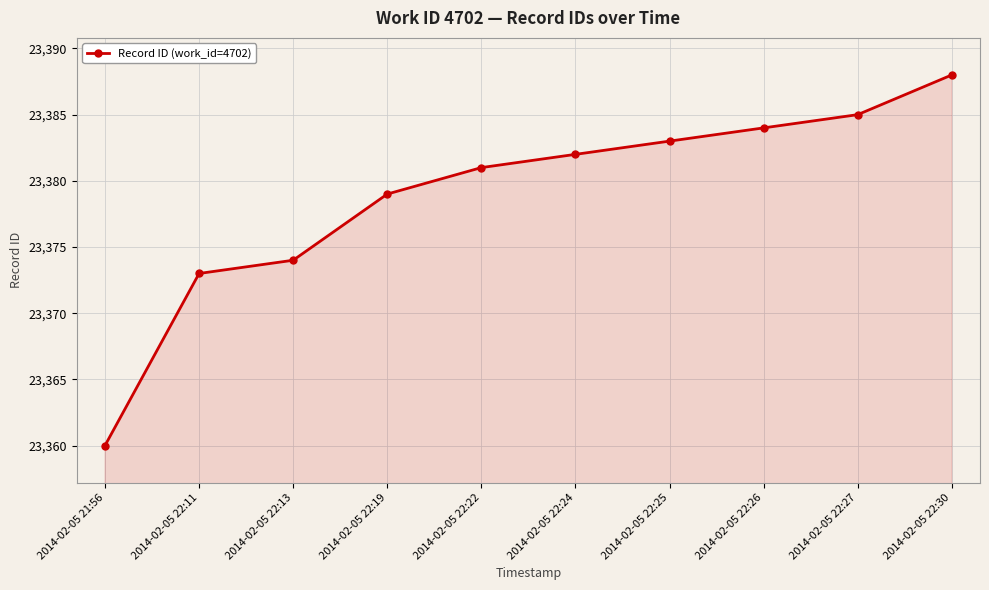

What is the difference between the second highest and second lowest values?

12